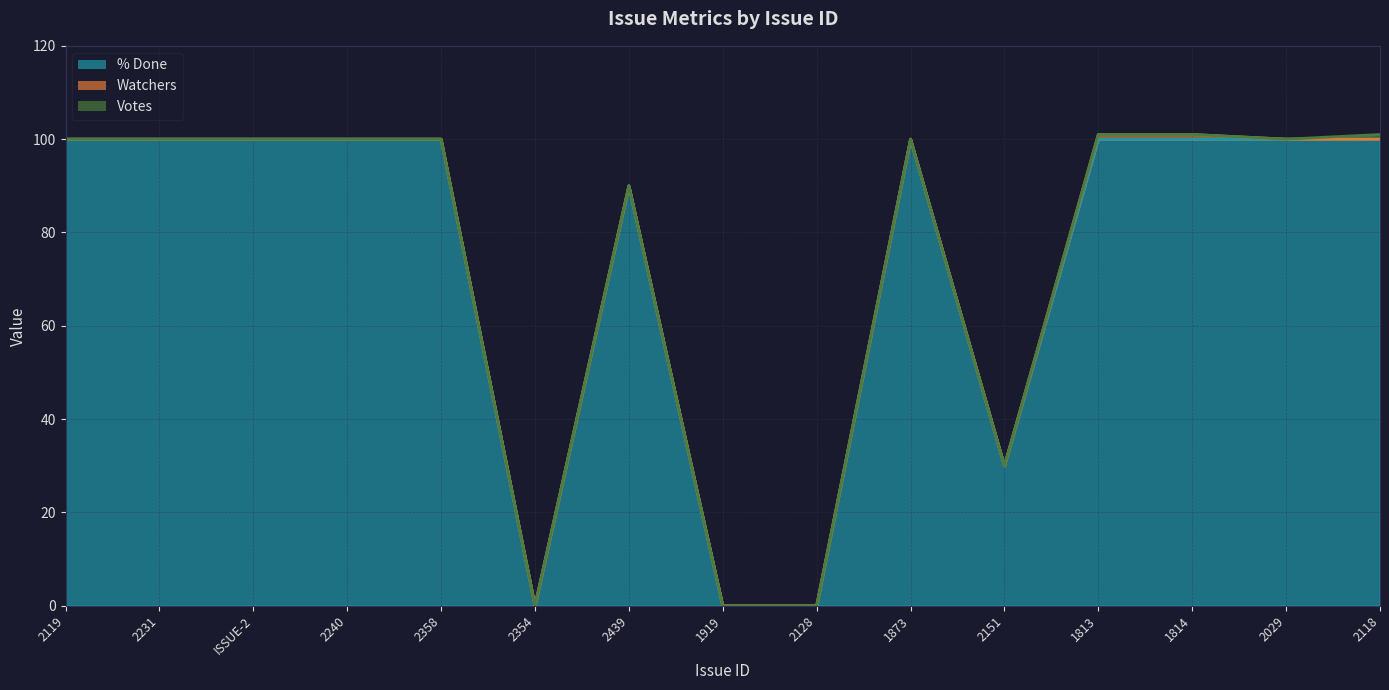

How many lines are shown in the chart?

3